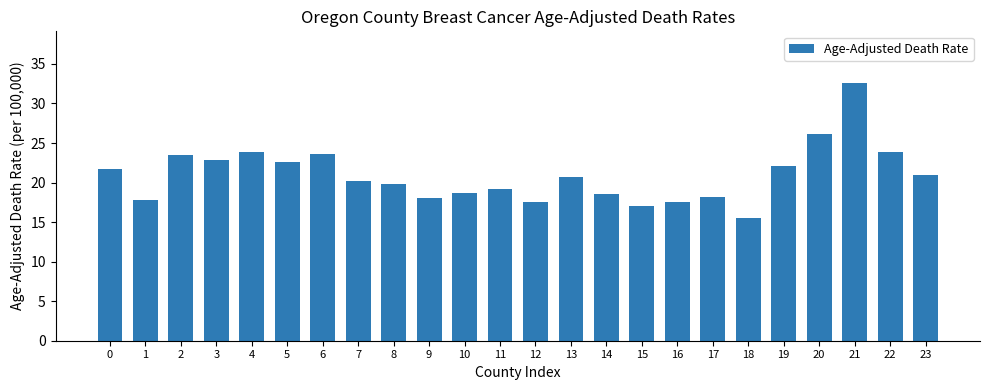

How many categories are shown in the chart?

24